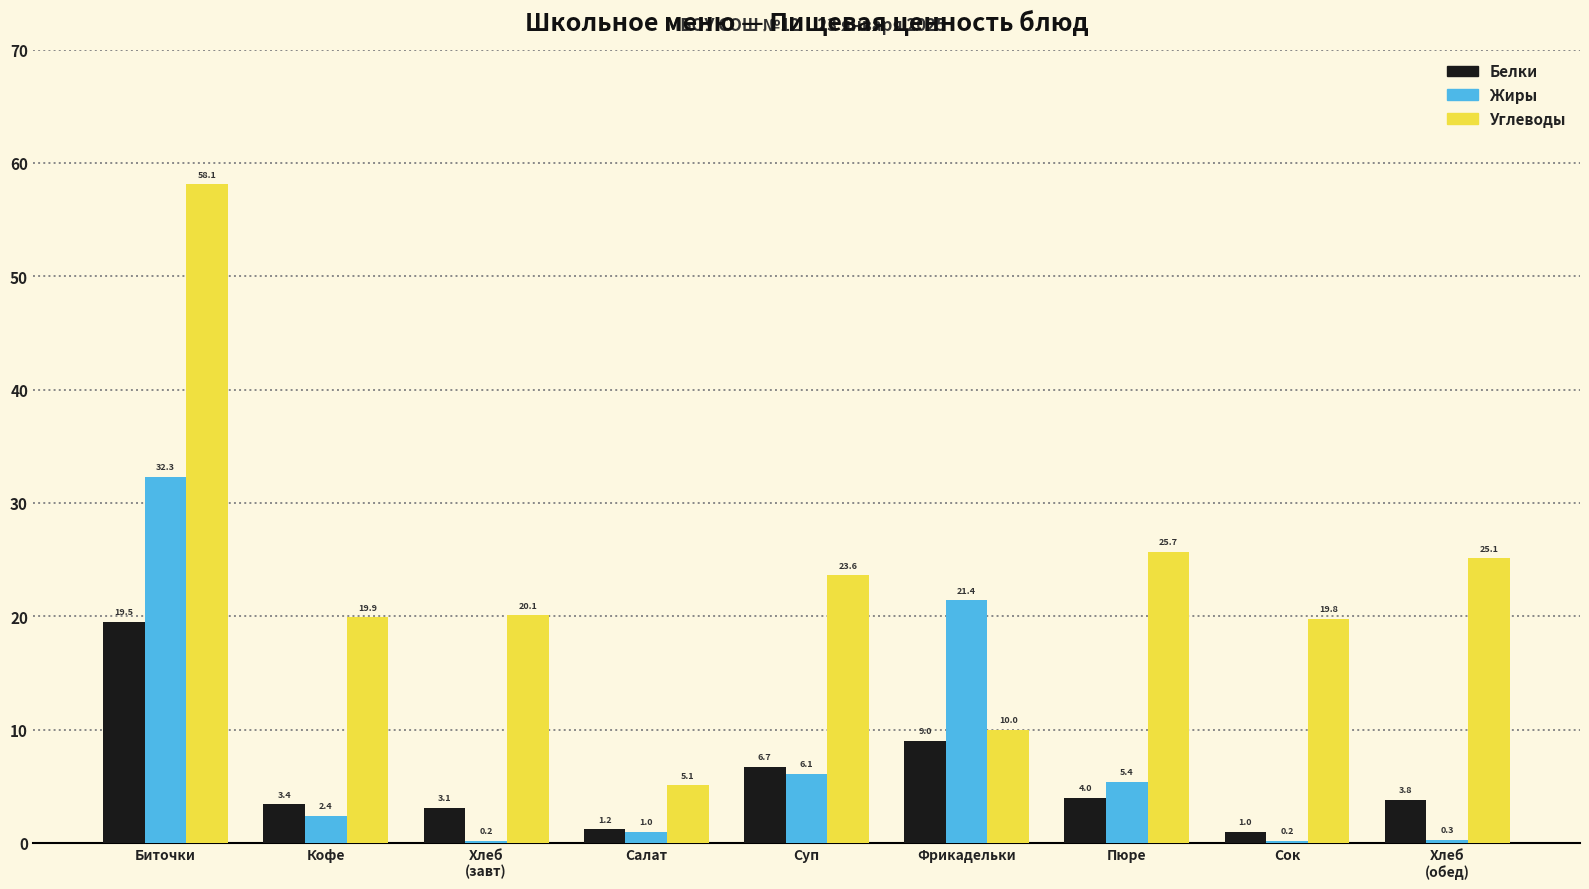

What is the highest value of the Жиры series?

32.3